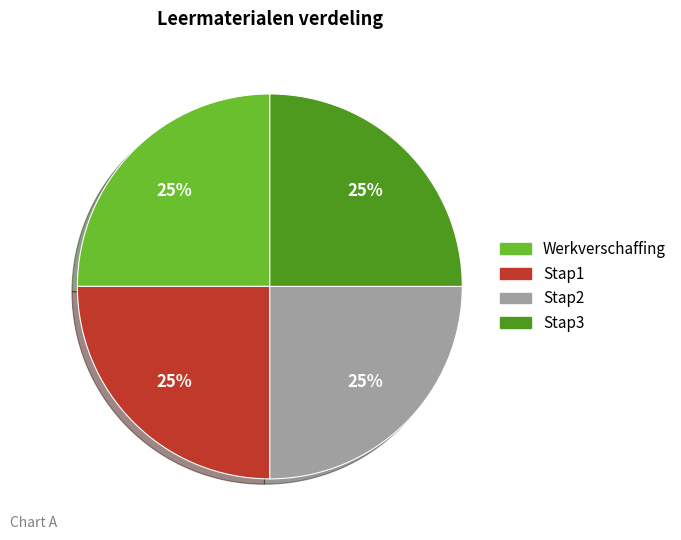

How many segments does this pie chart have?

4